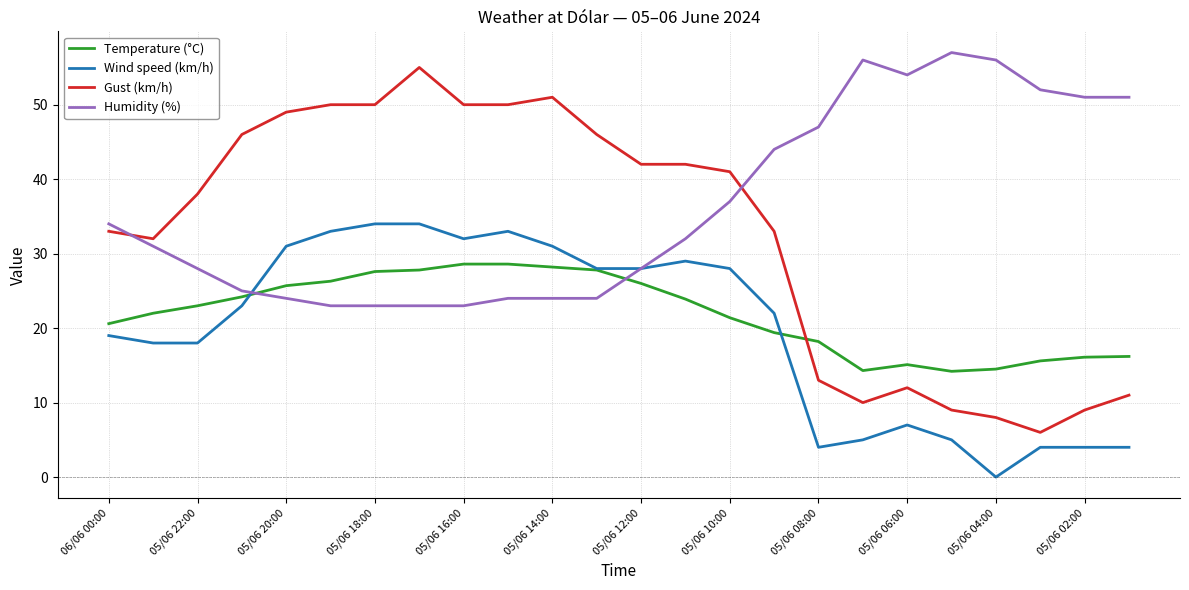

True or false: Gust (km/h) and Humidity (%) cross at least once.

True